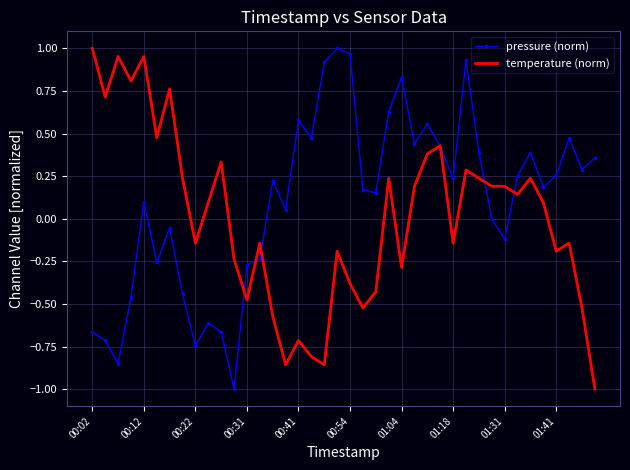

Which series has the largest total across all categories?

pressure (norm)